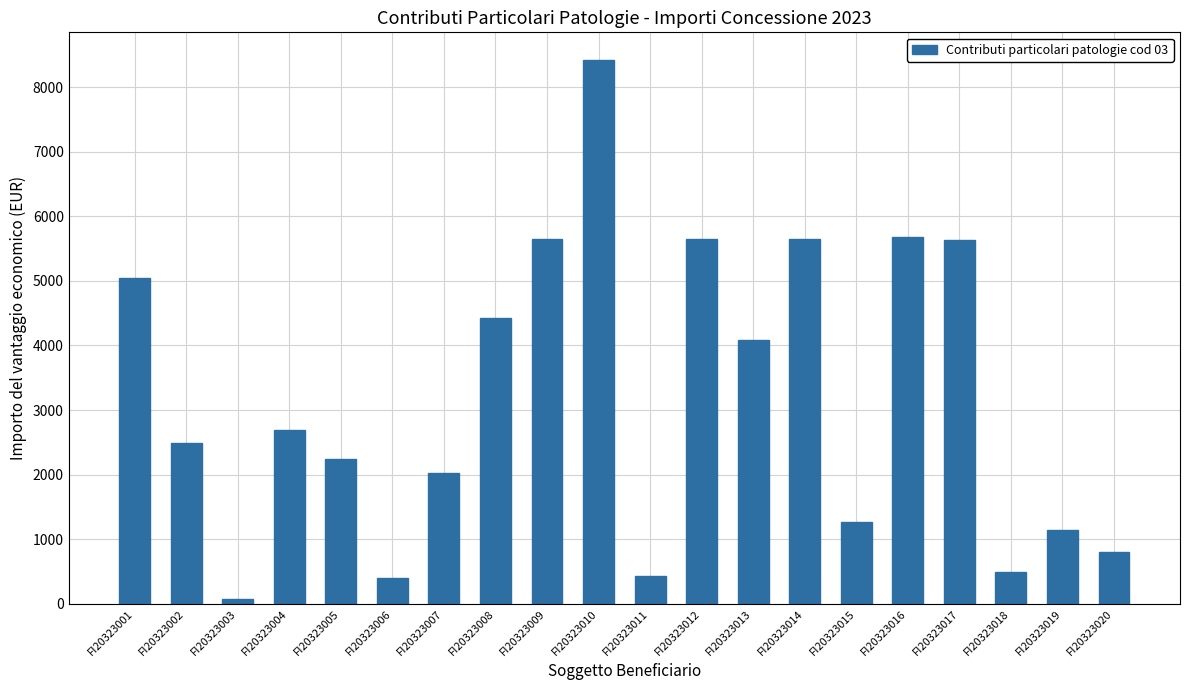

Are the bars horizontal?

No